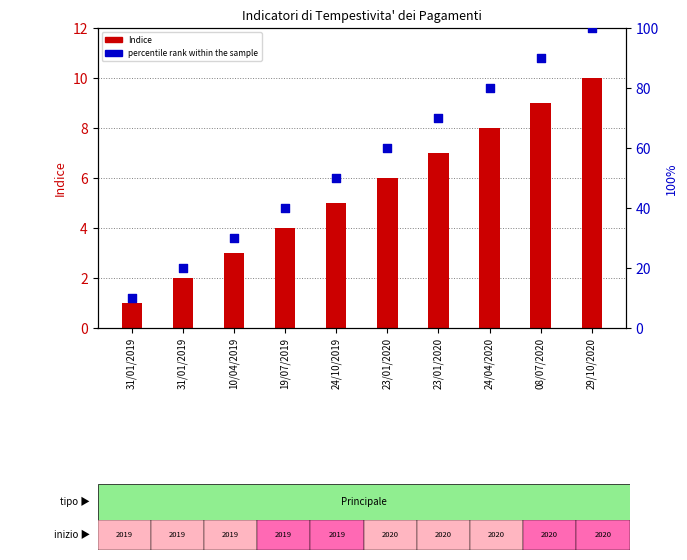

Which series has the largest total across all categories?

percentile rank within the sample